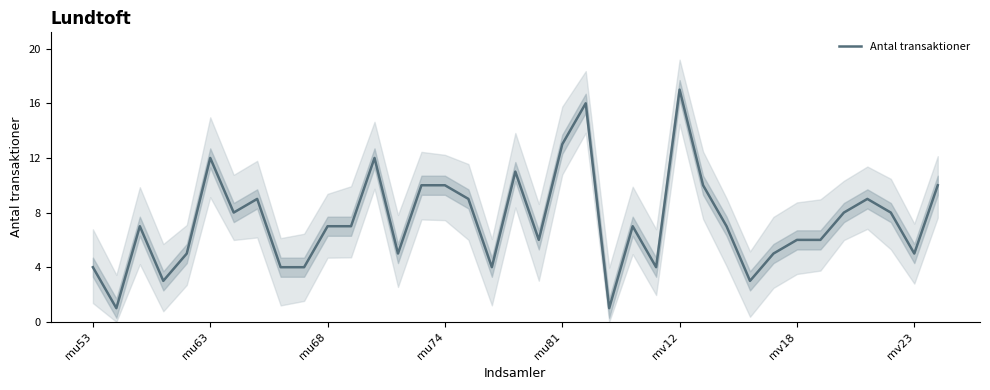

Is it true that Antal transaktioner equals 6 at mu81?

False